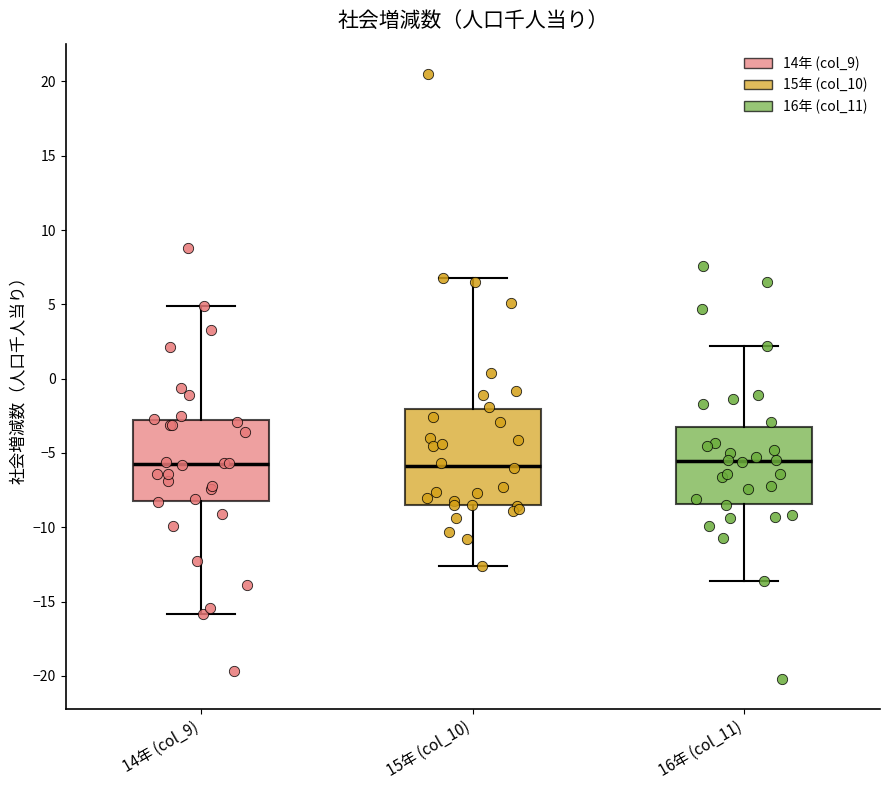

Reading left to right, read every box against the y-axis: the position of its median line, the range the box covers, and the ends of its whiskers. The values are not printed on the chart, so give them approximately, as read against the axis.

14年 (col_9): median -5.5, box -8.0 to -2.5, whiskers -16.0 to 5.0
15年 (col_10): median -6.0, box -8.5 to -2.0, whiskers -12.5 to 7.0
16年 (col_11): median -5.5, box -8.5 to -3.0, whiskers -13.5 to 2.0